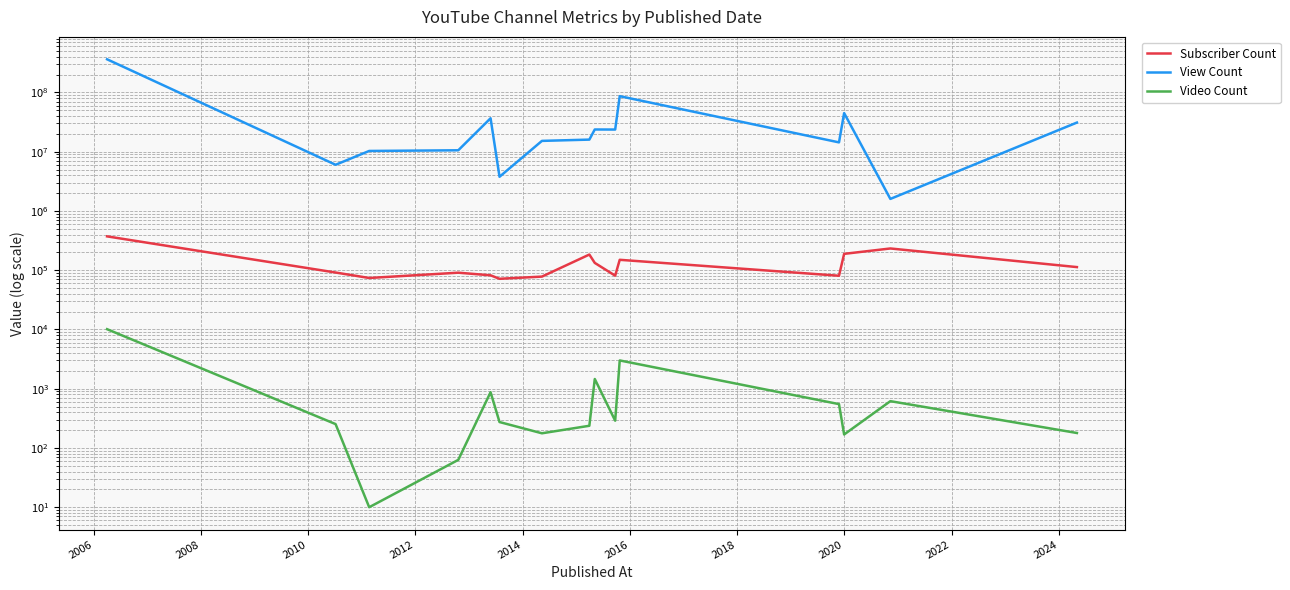

Which has a higher value, 2010 or 2012?

2010